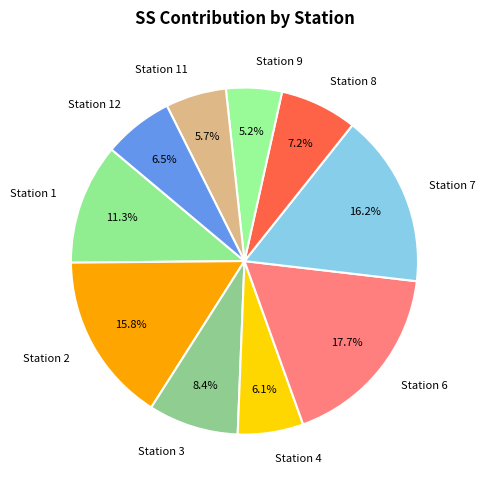

To the nearest percent, what is the average slice percentage?

10%